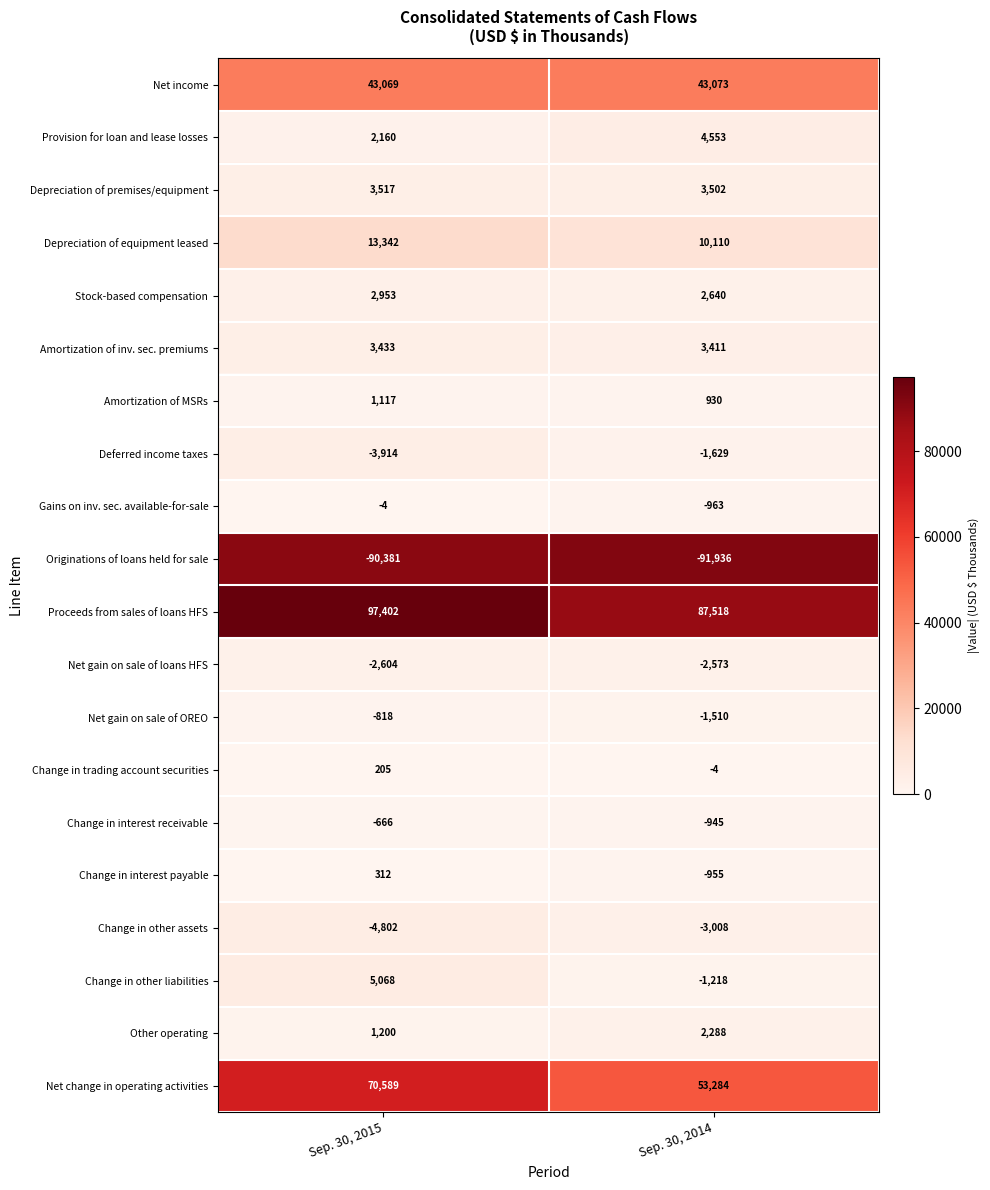

What is the difference between the highest and lowest values at Sep. 30, 2014?

179454